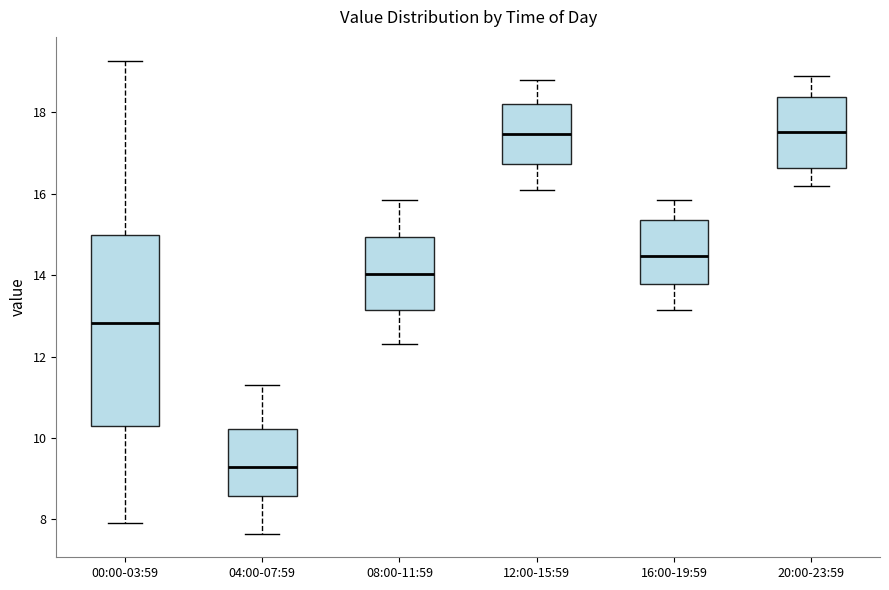

Where does the lower whisker of the box for 16:00-19:59 end on the y-axis? The values are not printed on the chart, so give them approximately, as read against the axis.

13.2